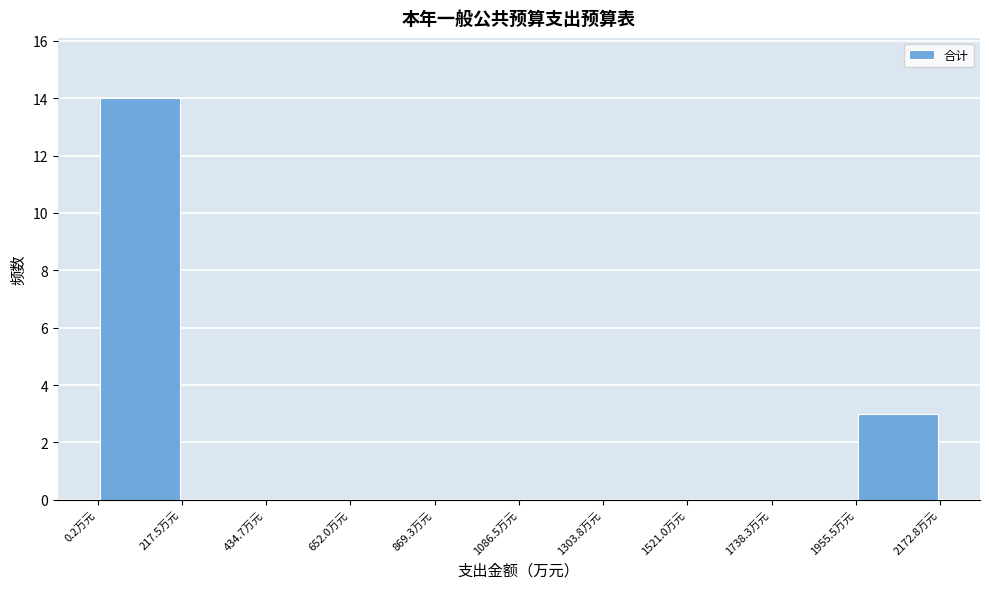

How tall is the bar that spans 0 to 200 on the x-axis? Neither the bar edges nor the heights are printed on the chart, so give them approximately, as read against the axes.

14